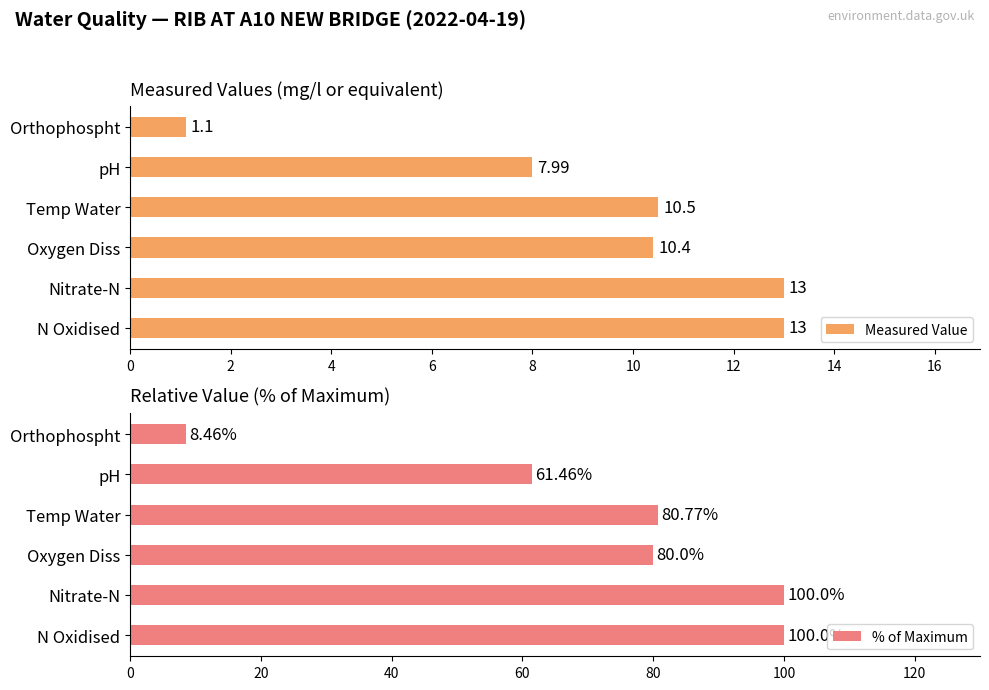

List the series in order of their overall mean, lowest first.

Measured Value, % of Maximum